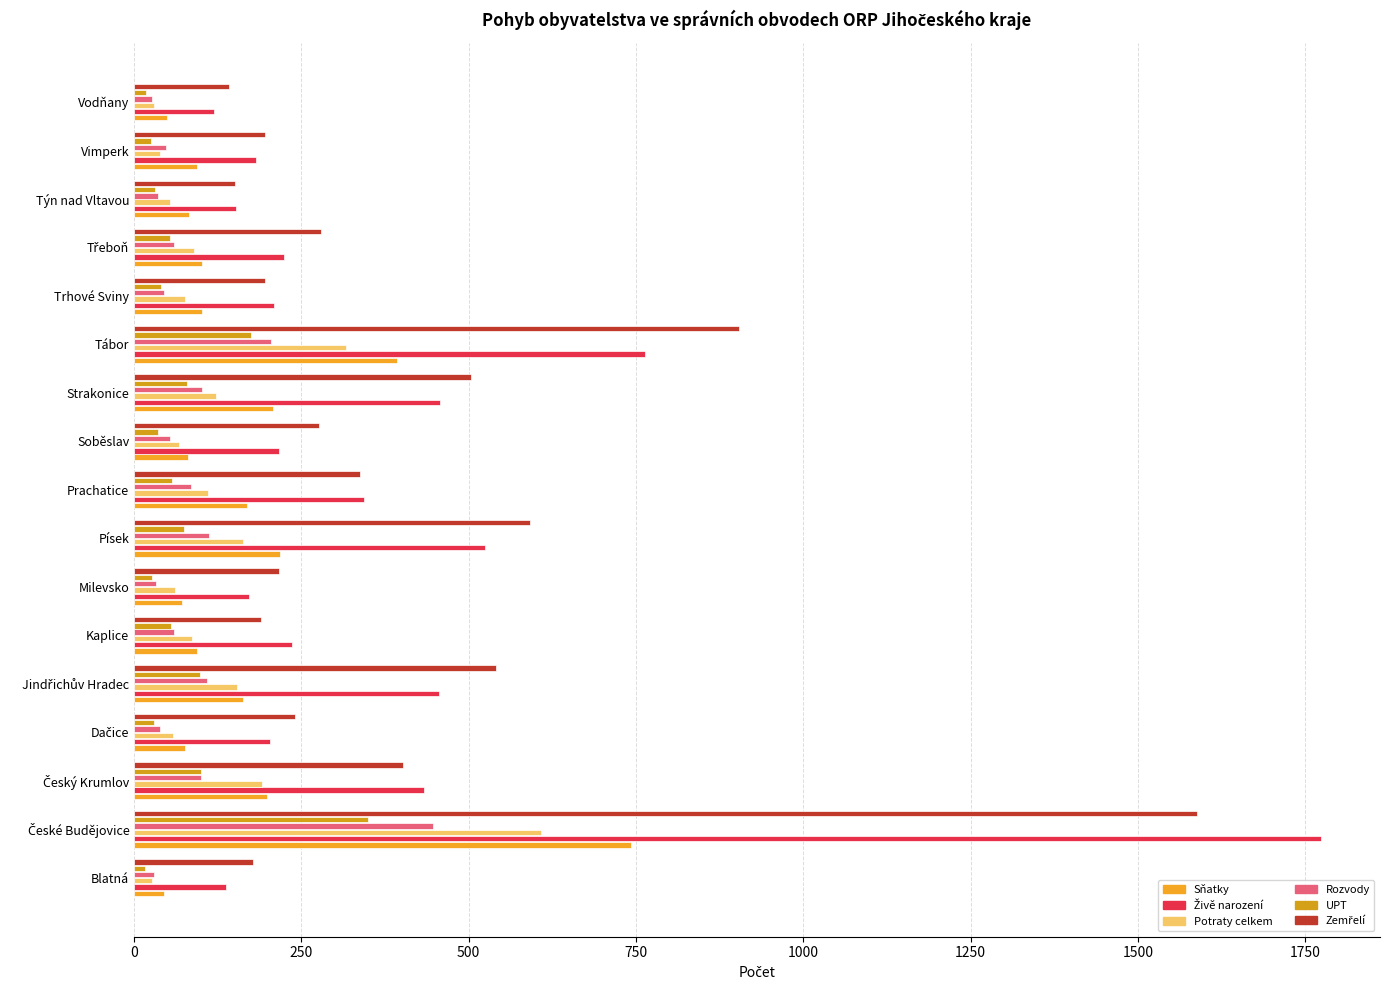

How many data points in Rozvody are less than 59?

8